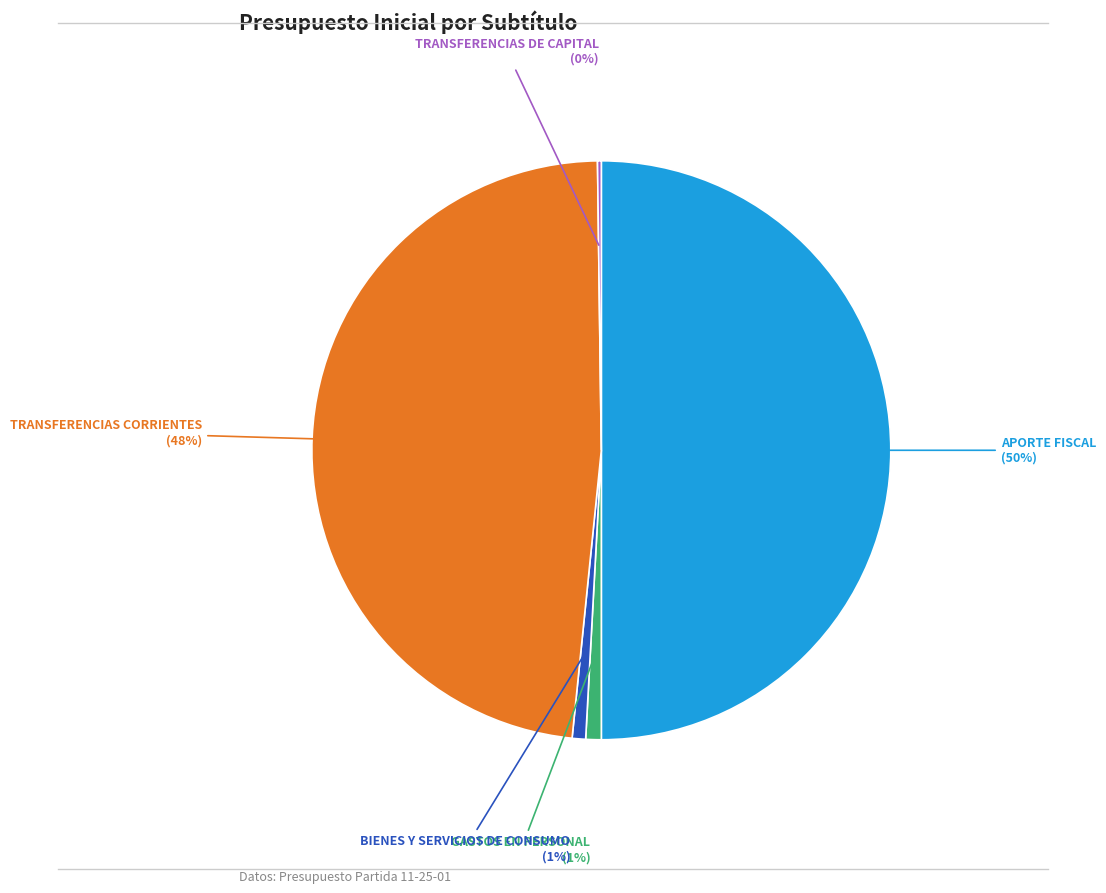

To the nearest percent, what is the average slice percentage?

20%